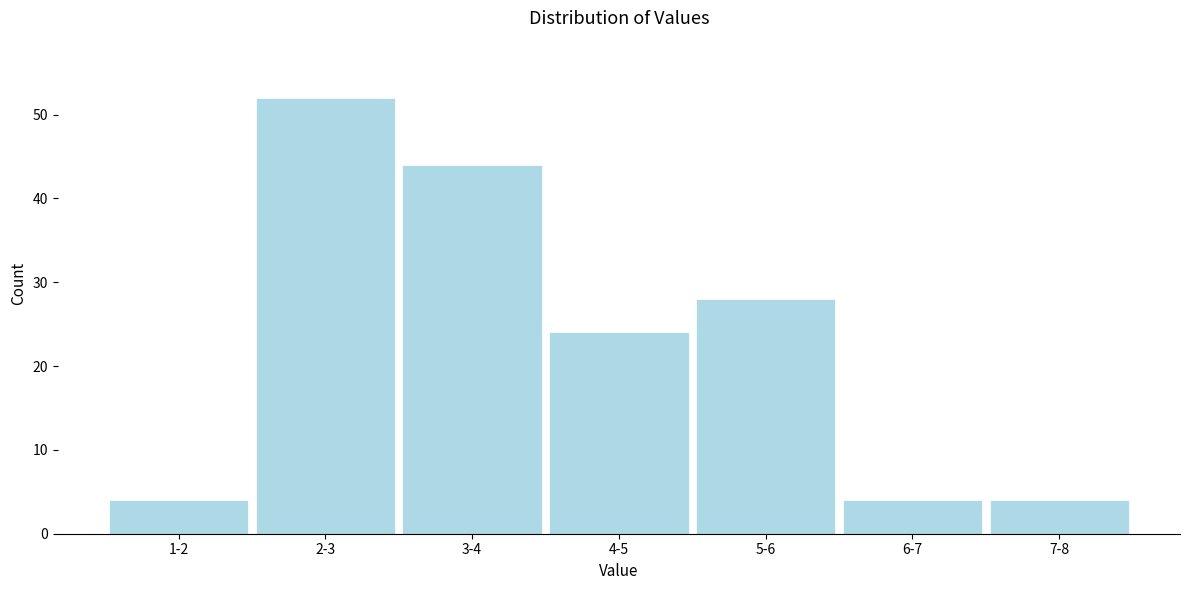

Reading left to right, extract all data points from this chart.

4	52	44	24	28	4	4